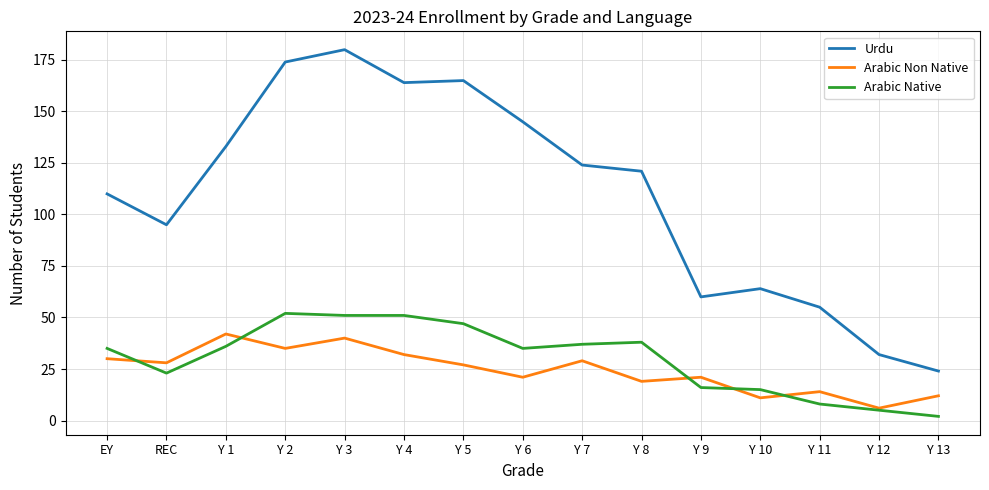

Reading left to right, extract all data points from this chart.

Urdu: 110	95	133	174	180	164	165	145	124	121	60	64	55	32	24
Arabic Non Native: 30	28	42	35	40	32	27	21	29	19	21	11	14	6	12
Arabic Native: 35	23	36	52	51	51	47	35	37	38	16	15	8	5	2